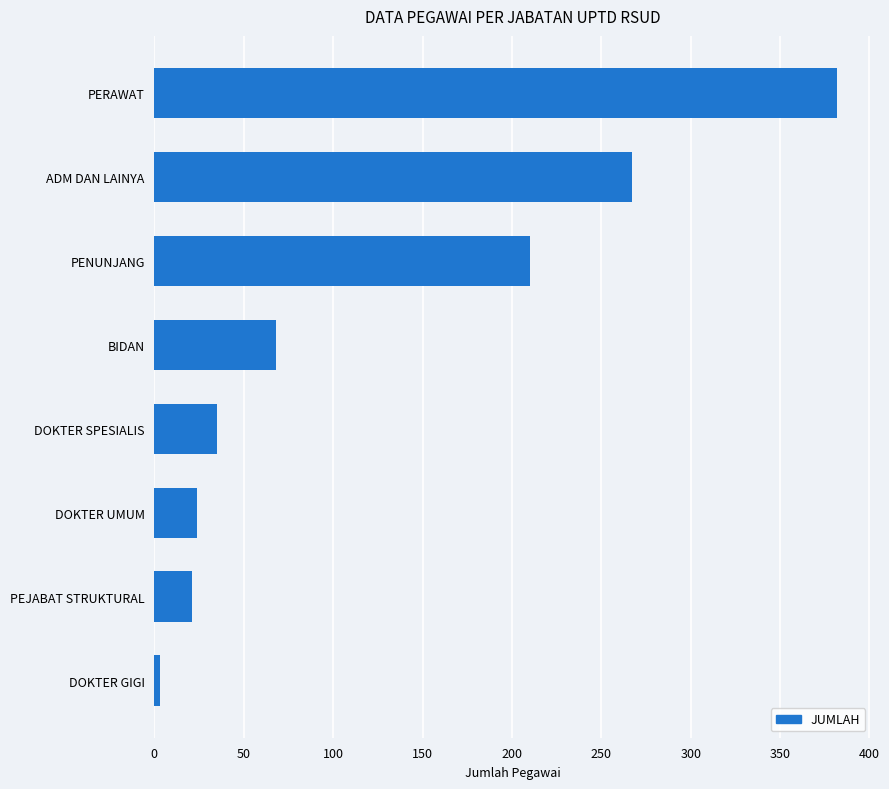

Reading top to bottom, transcribe all the data shown in this chart.

PERAWAT=382	ADM DAN LAINYA=267	PENUNJANG=210	BIDAN=68	DOKTER SPESIALIS=35	DOKTER UMUM=24	PEJABAT STRUKTURAL=21	DOKTER GIGI=3